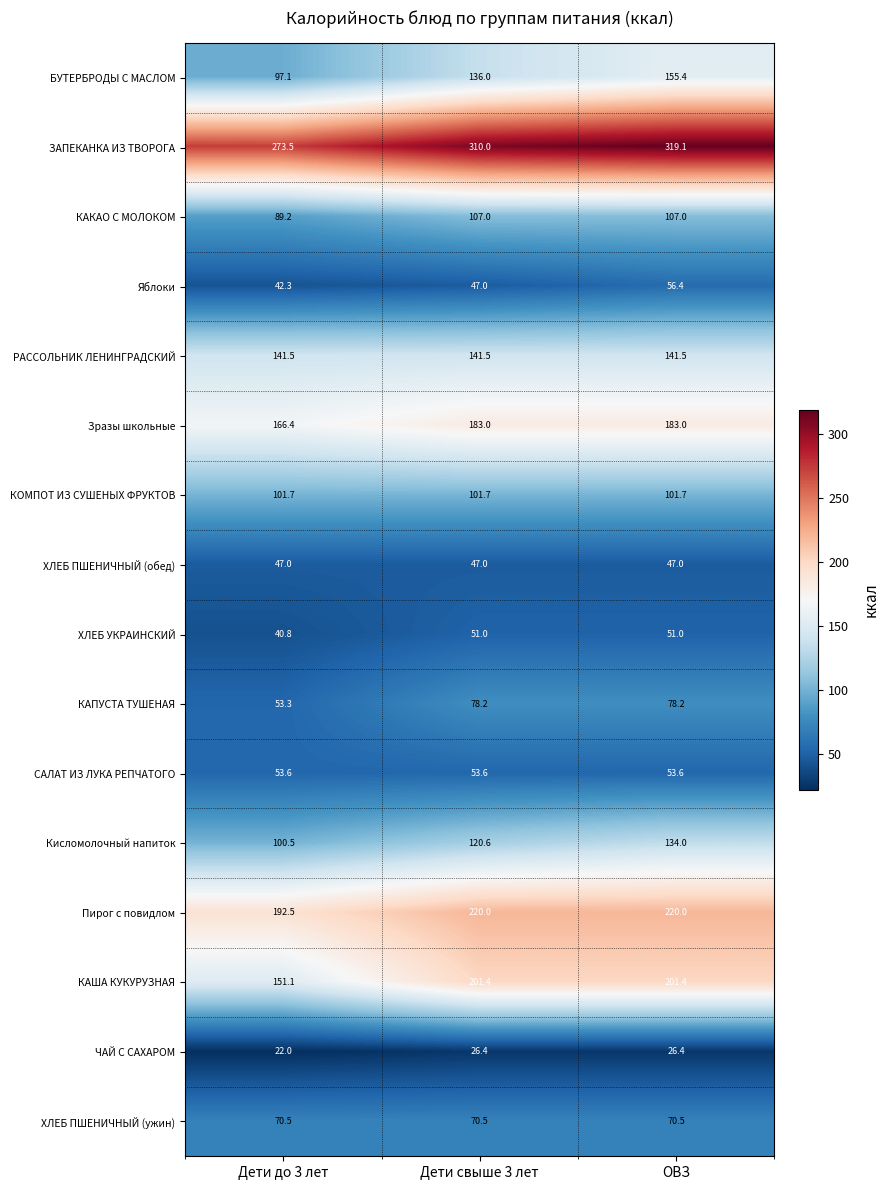

What is the smallest value displayed?

22.0